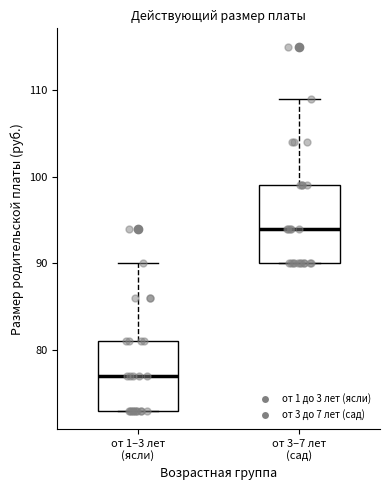

Where does the median line of the box for от 3–7 лет (сад) sit on the y-axis? The values are not printed on the chart, so give them approximately, as read against the axis.

94